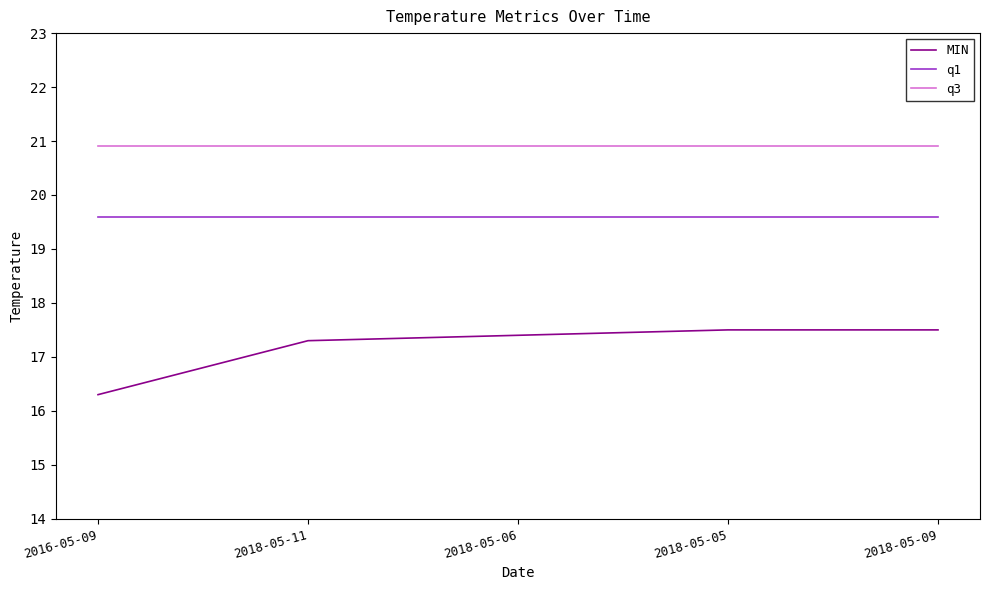

How many lines are shown in the chart?

3